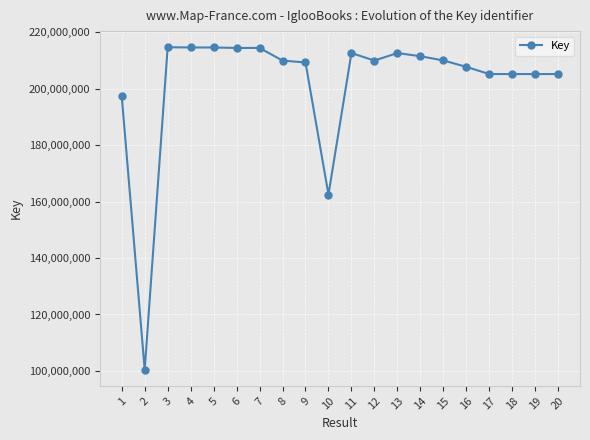

At which category does the data reach its first local valley?

2